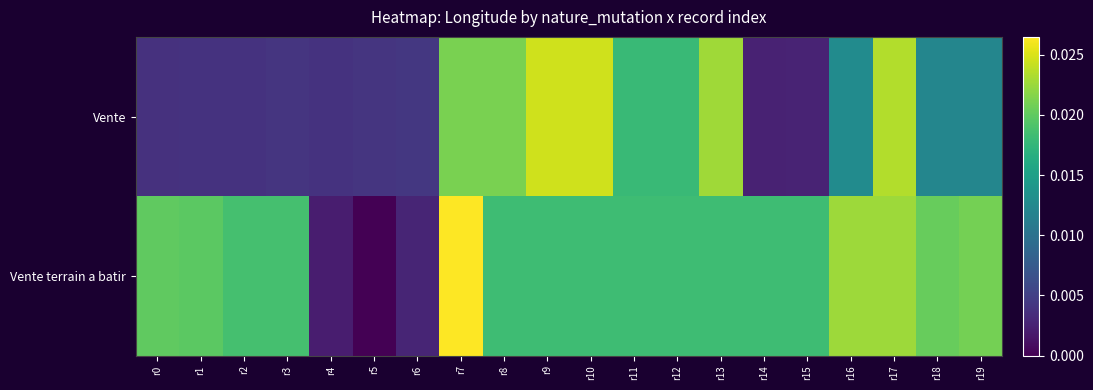

Reading left to right, transcribe all the data shown in this chart.

Vente: r0=0.0	r1=0.0	r2=0.0	r3=0.0	r4=0.0	r5=0.0	r6=0.0	r7=0.0	r8=0.0	r9=0.0	r10=0.0	r11=0.0	r12=0.0	r13=0.0	r14=0.0	r15=0.0	r16=0.0	r17=0.0	r18=0.0	r19=0.0
Vente terrain a batir: r0=0.0	r1=0.0	r2=0.0	r3=0.0	r4=0.0	r5=0.0	r6=0.0	r7=0.0	r8=0.0	r9=0.0	r10=0.0	r11=0.0	r12=0.0	r13=0.0	r14=0.0	r15=0.0	r16=0.0	r17=0.0	r18=0.0	r19=0.0